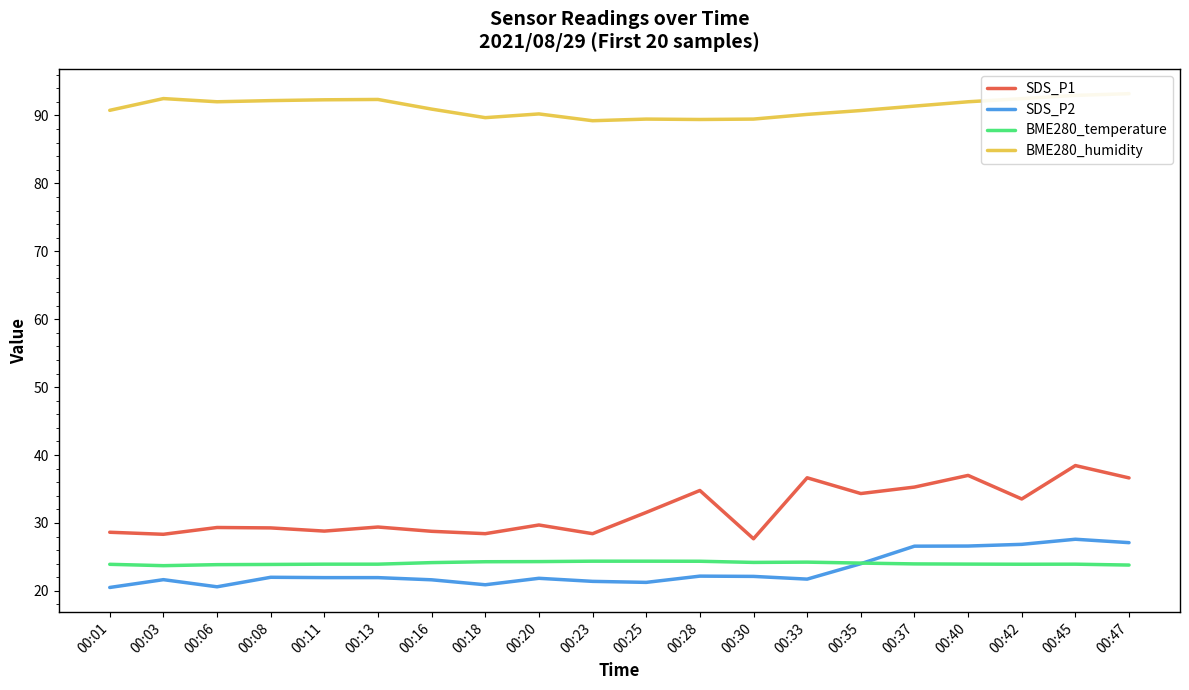

Which category has the lowest value in the BME280_humidity series?

00:23